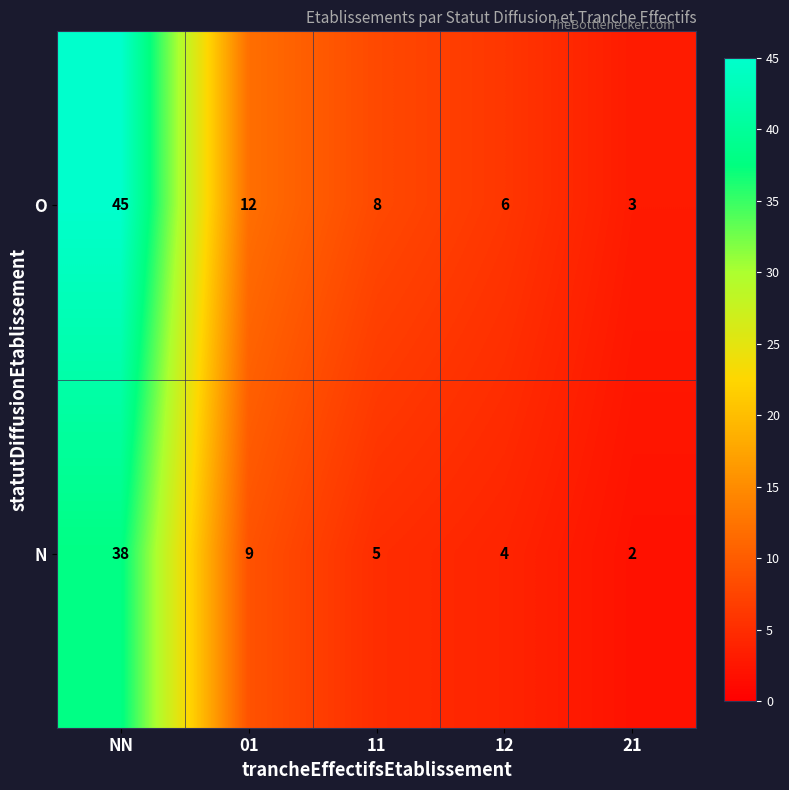

The N series shows 2 at 21. True or false?

True